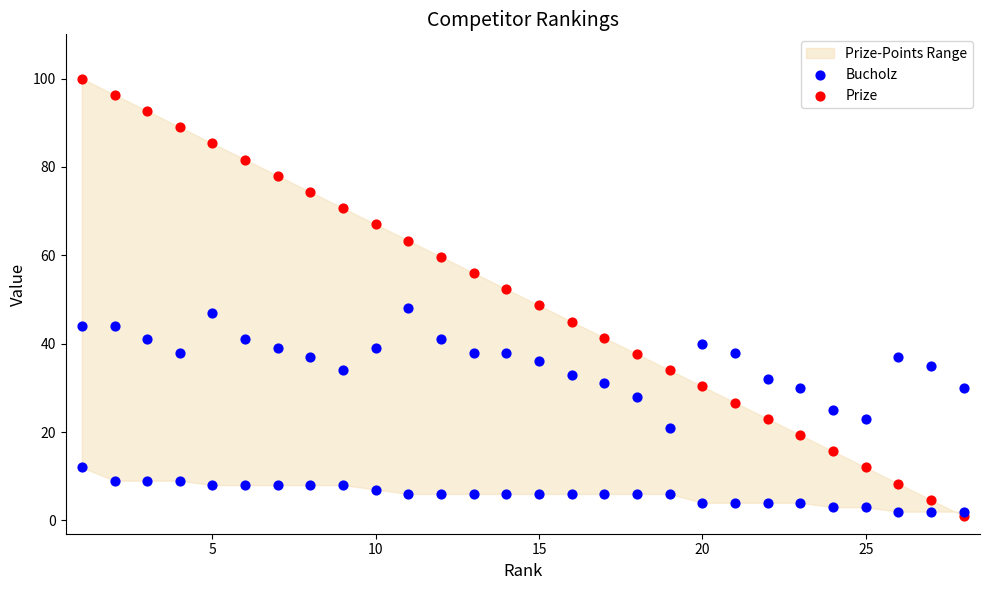

At how many categories does at least one series exceed 91?

3